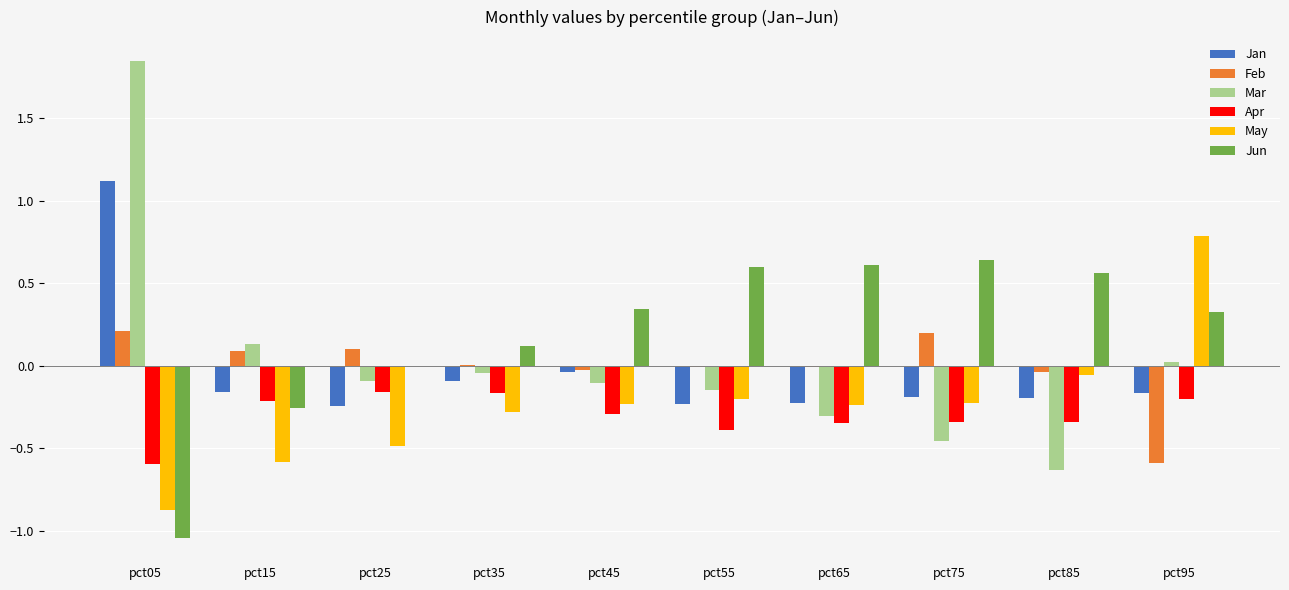

Between pct05 and pct35, which series saw the biggest shift?

Mar